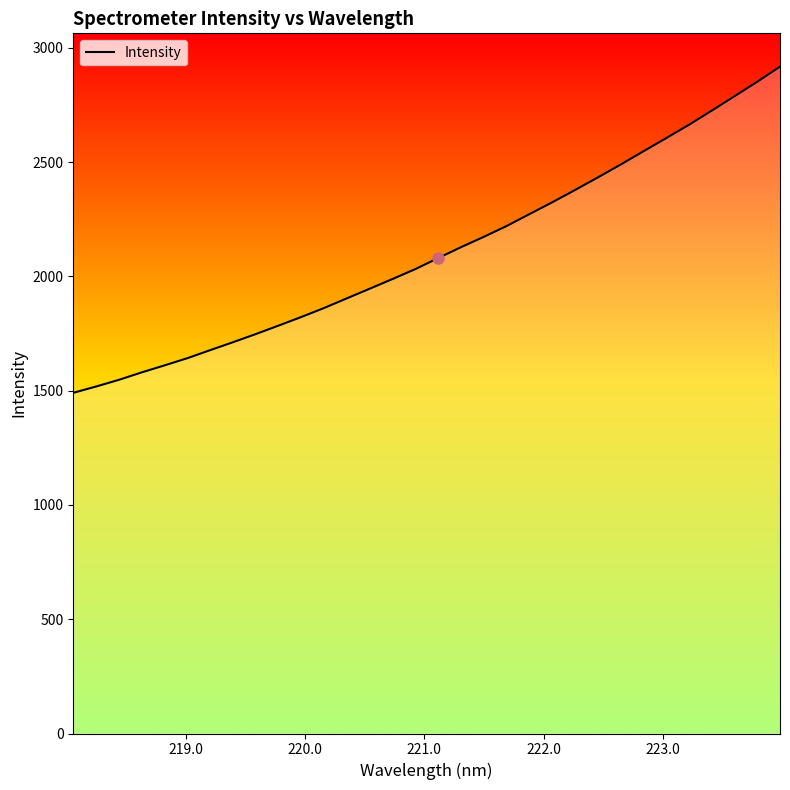

What is the greatest value displayed?

2917.1